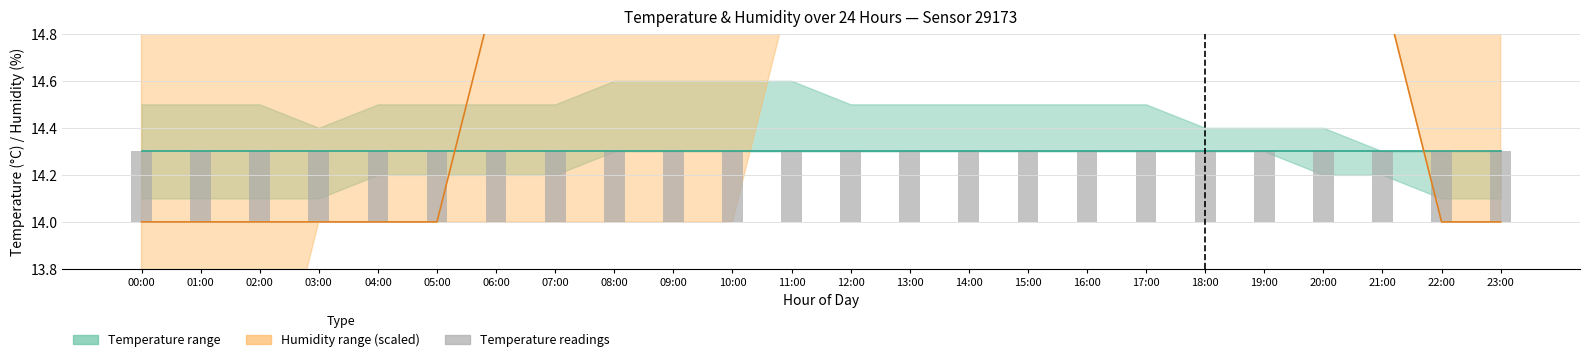

Is it true that Humidity (mid, scaled) equals 9.3 at 10:00?

False